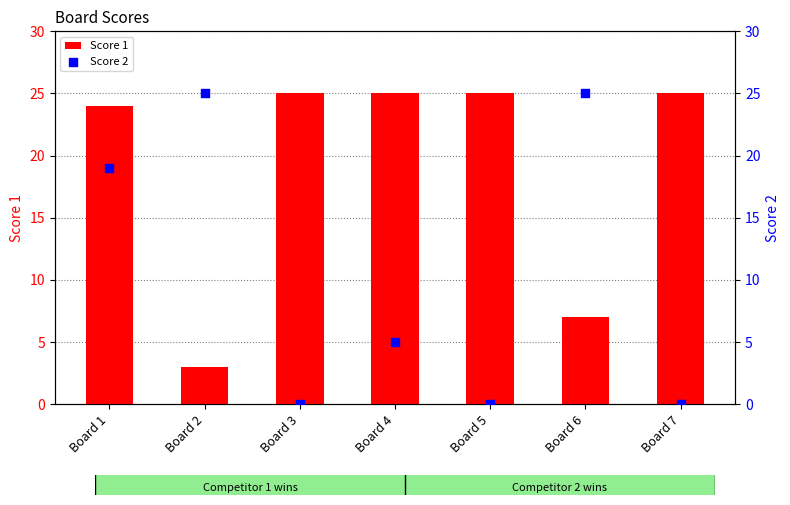

Which series has the largest total across all categories?

Score 1